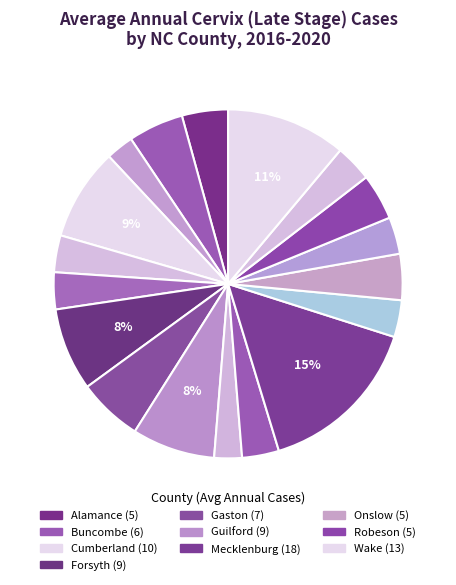

Which slice is the largest?

Mecklenburg